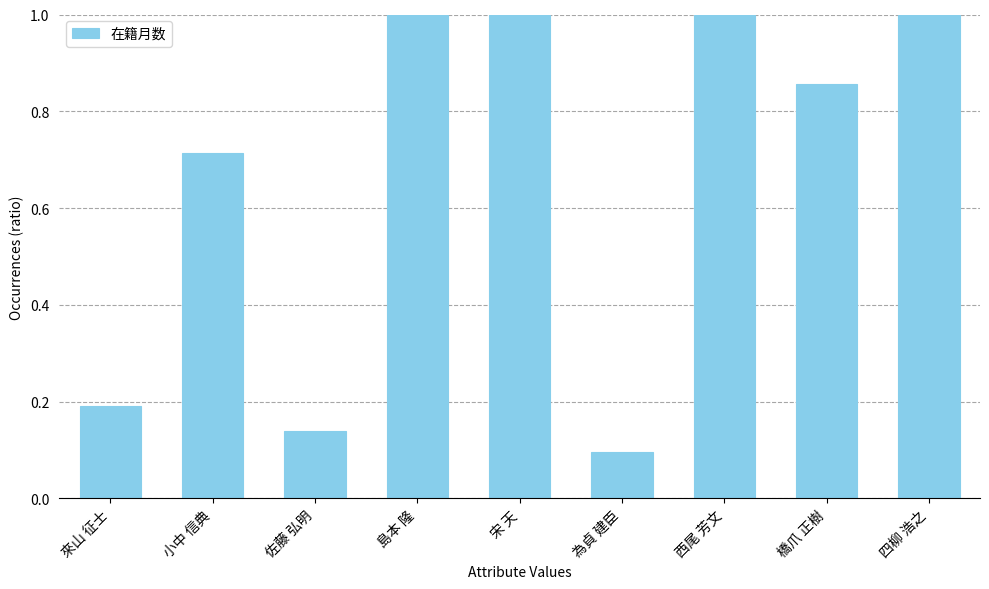

What is the sum of all values?

6.0